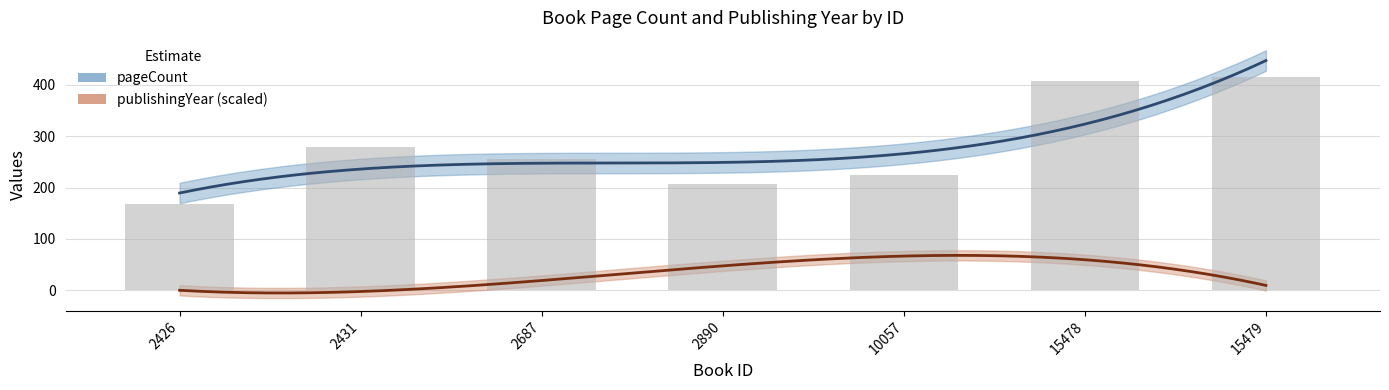

What is the maximum value shown in the chart?

416